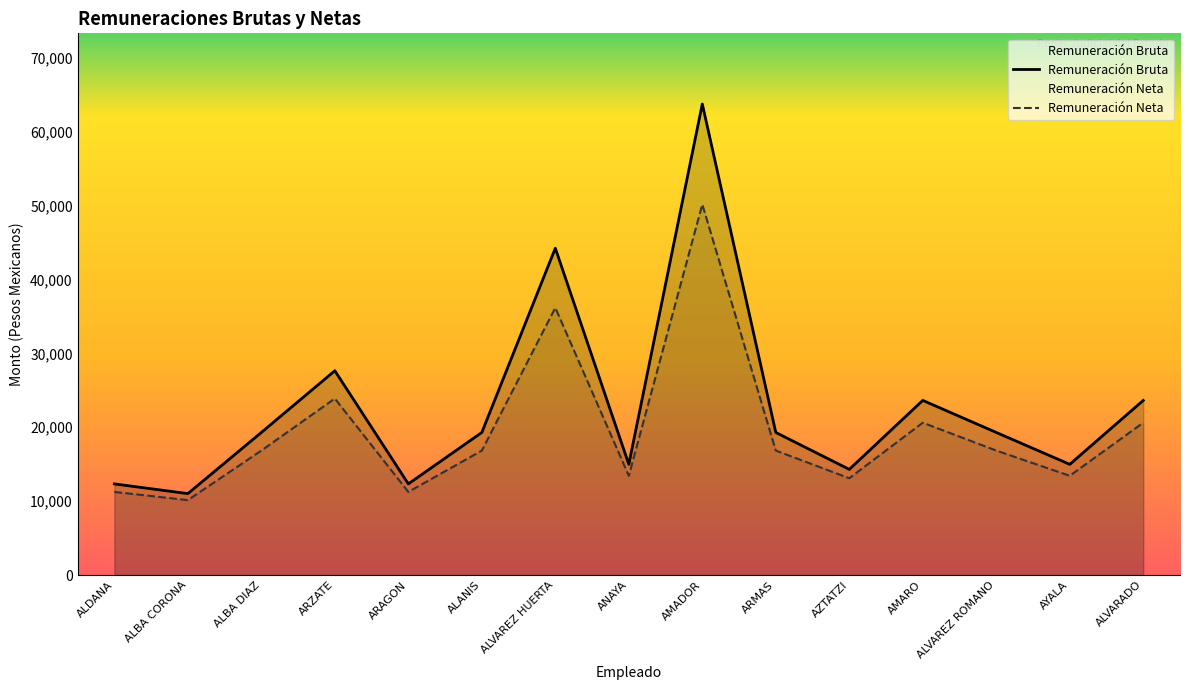

Which series has the largest total across all categories?

Remuneración Bruta